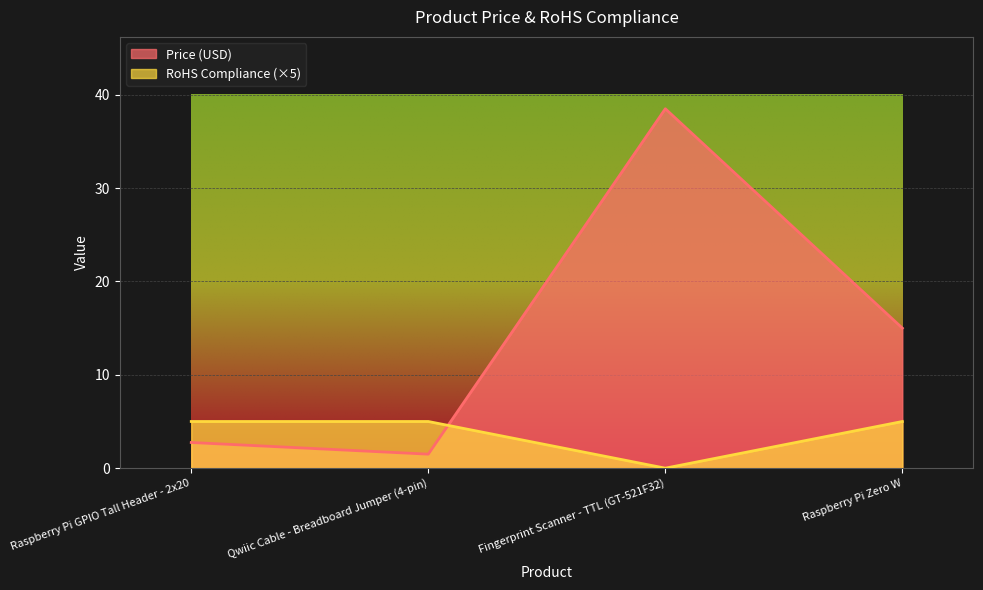

Between Raspberry Pi GPIO Tall Header - 2x20 and Qwiic Cable - Breadboard Jumper (4-pin), which is larger?

Raspberry Pi GPIO Tall Header - 2x20